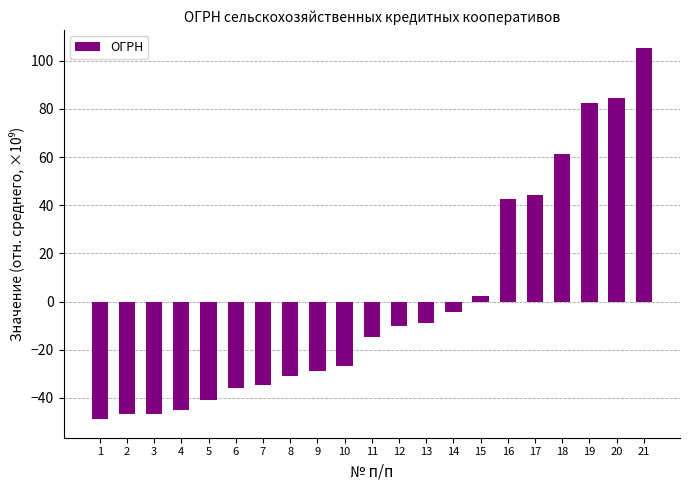

Reading left to right, extract all data points from this chart.

1=-48.8	2=-46.6	3=-46.6	4=-44.8	5=-40.9	6=-35.9	7=-34.8	8=-30.9	9=-28.9	10=-26.6	11=-14.8	12=-10.0	13=-8.9	14=-4.2	15=2.4	16=42.7	17=44.3	18=61.2	19=82.5	20=84.3	21=105.1